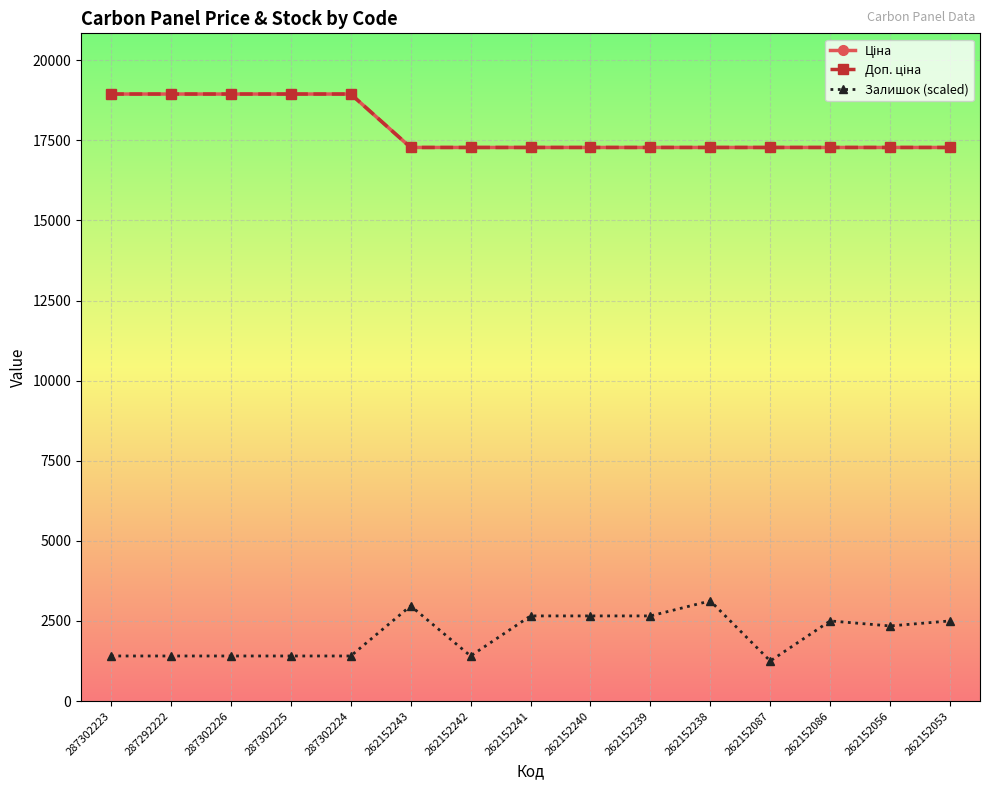

Is it true that Доп. ціна equals 18943.8 at 287302225?

True